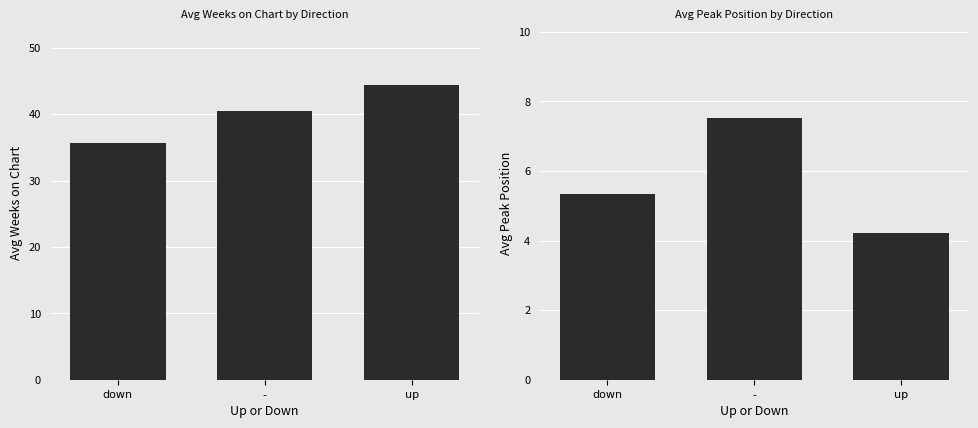

The Avg Peak Position series shows 4.2 at up. True or false?

True